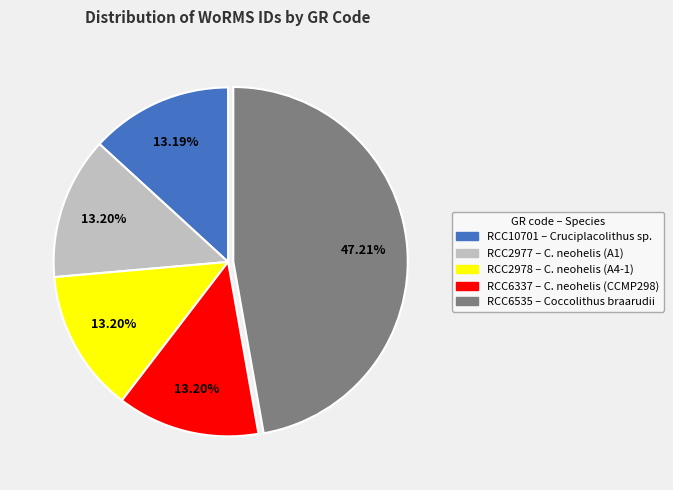

Does any single category account for the majority?

No